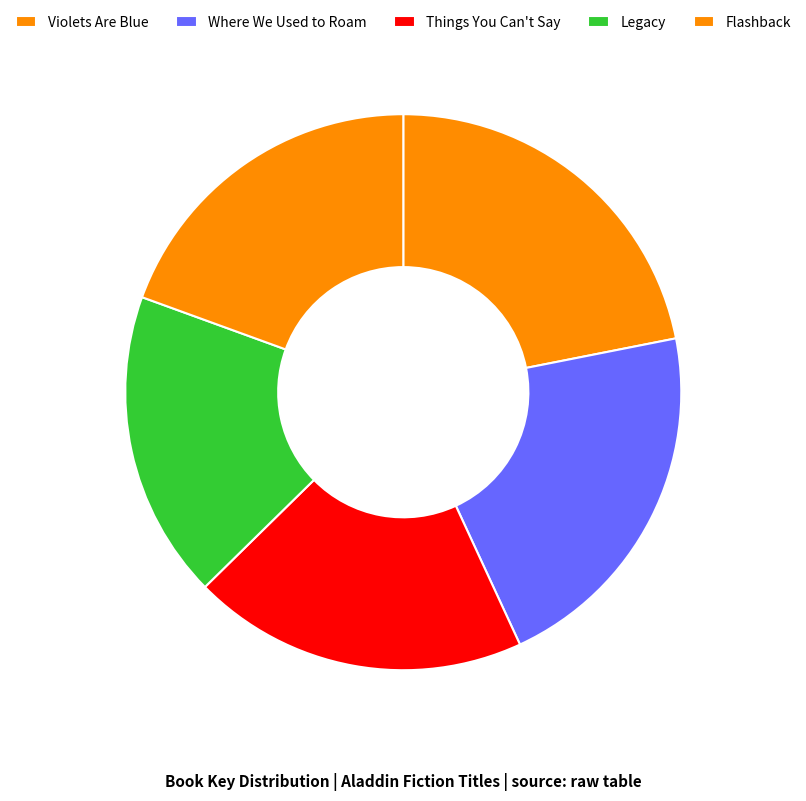

Rank the categories by value from highest to lowest.

Violets Are Blue, Where We Used to Roam, Things You Can't Say, Flashback, Legacy